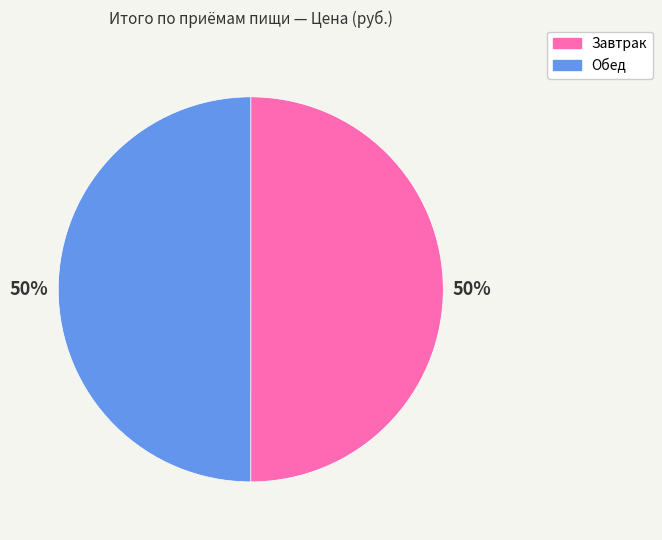

Approximately how many times larger is the value at Завтрак compared to Обед?

1.0